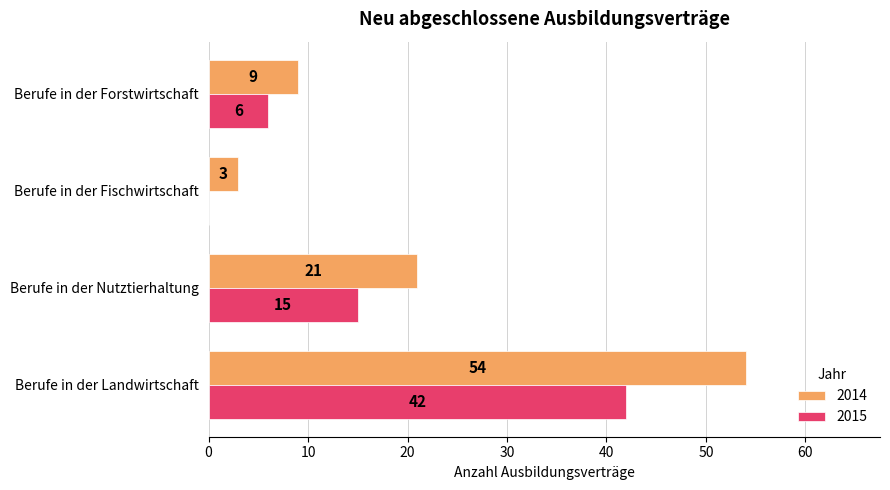

At which category is the sum across all series the highest?

Berufe in der Landwirtschaft